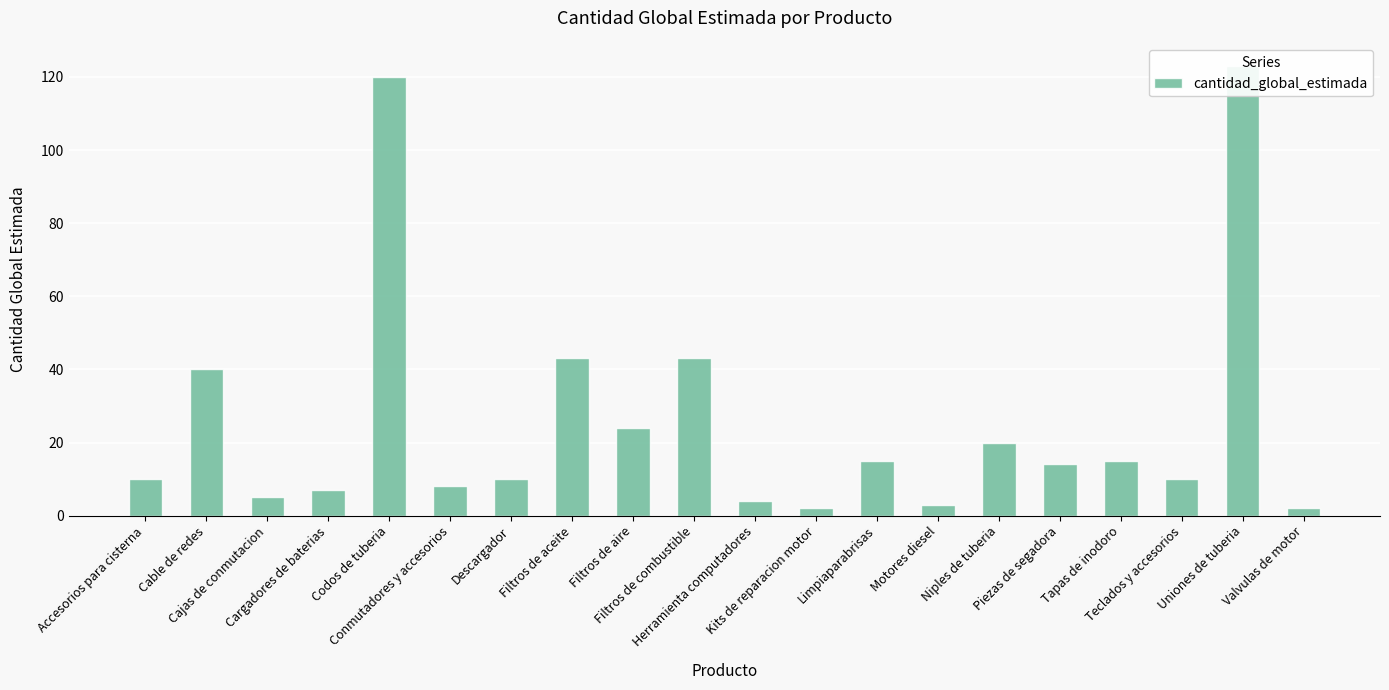

What is the value of the 20th bar from the left?

2